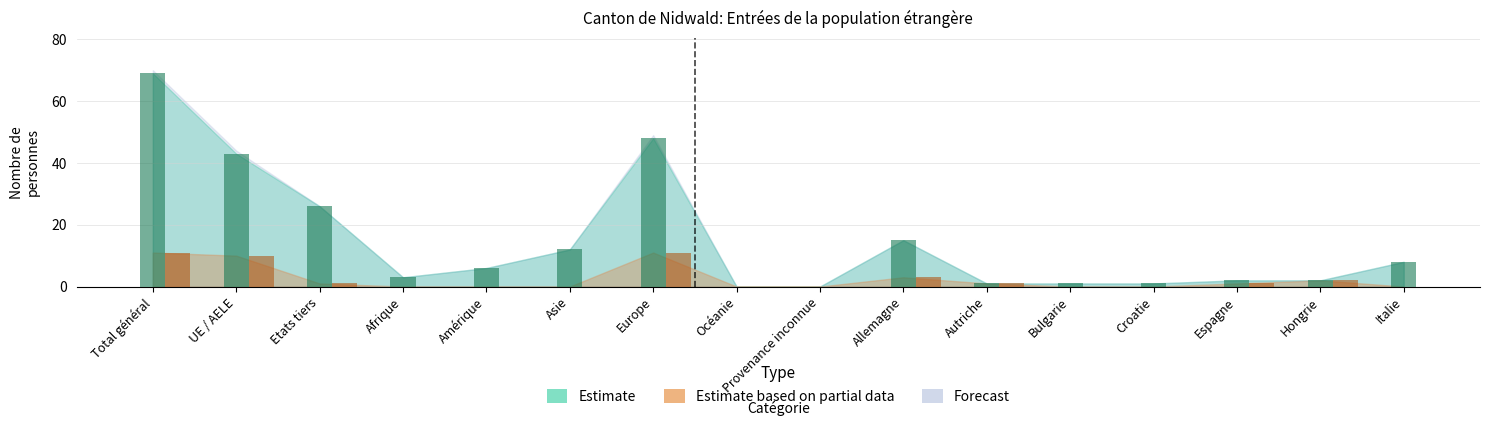

What is the sum of the Total résidante permanente values at Croatie and Europe?

50